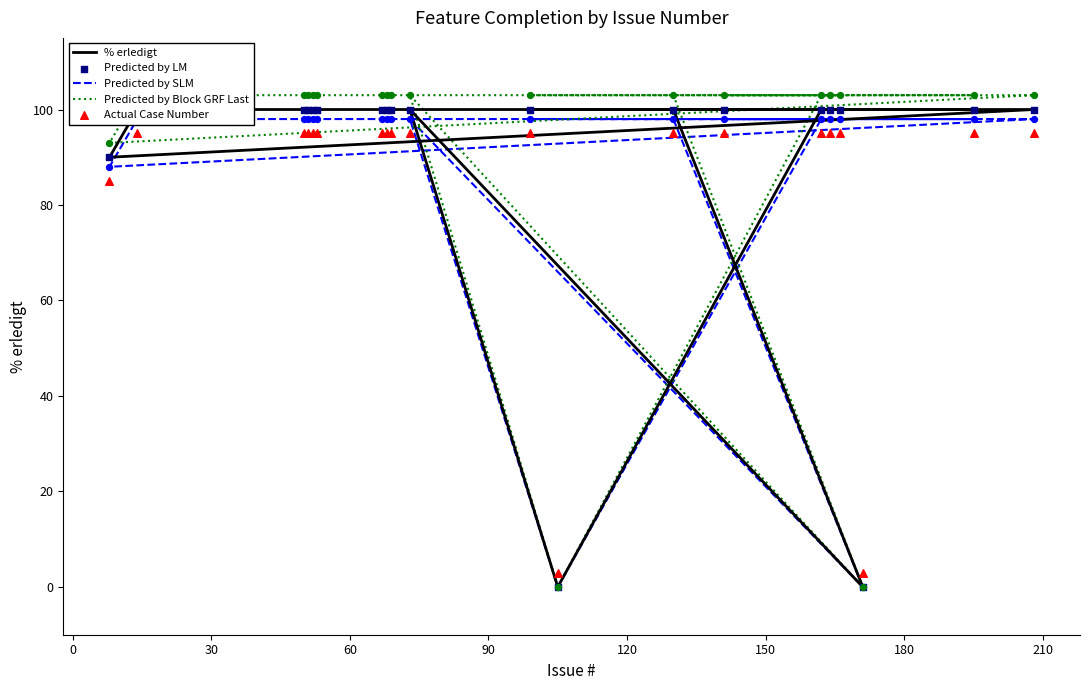

What are all the series names shown in the legend?

% erledigt, Predicted by SLM, Predicted by Block GRF Last, Predicted by LM, Actual Case Number